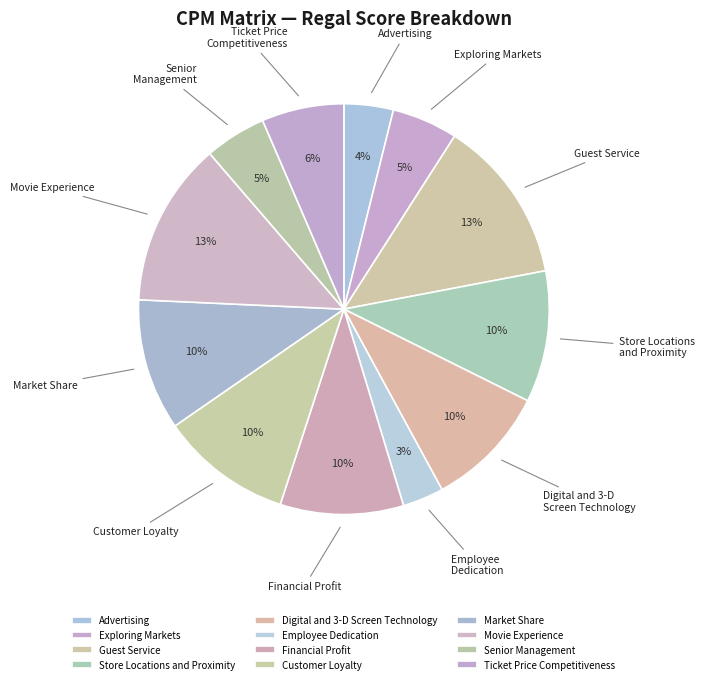

To the nearest percent, what is the difference between the largest and smallest slice percentages?

10%